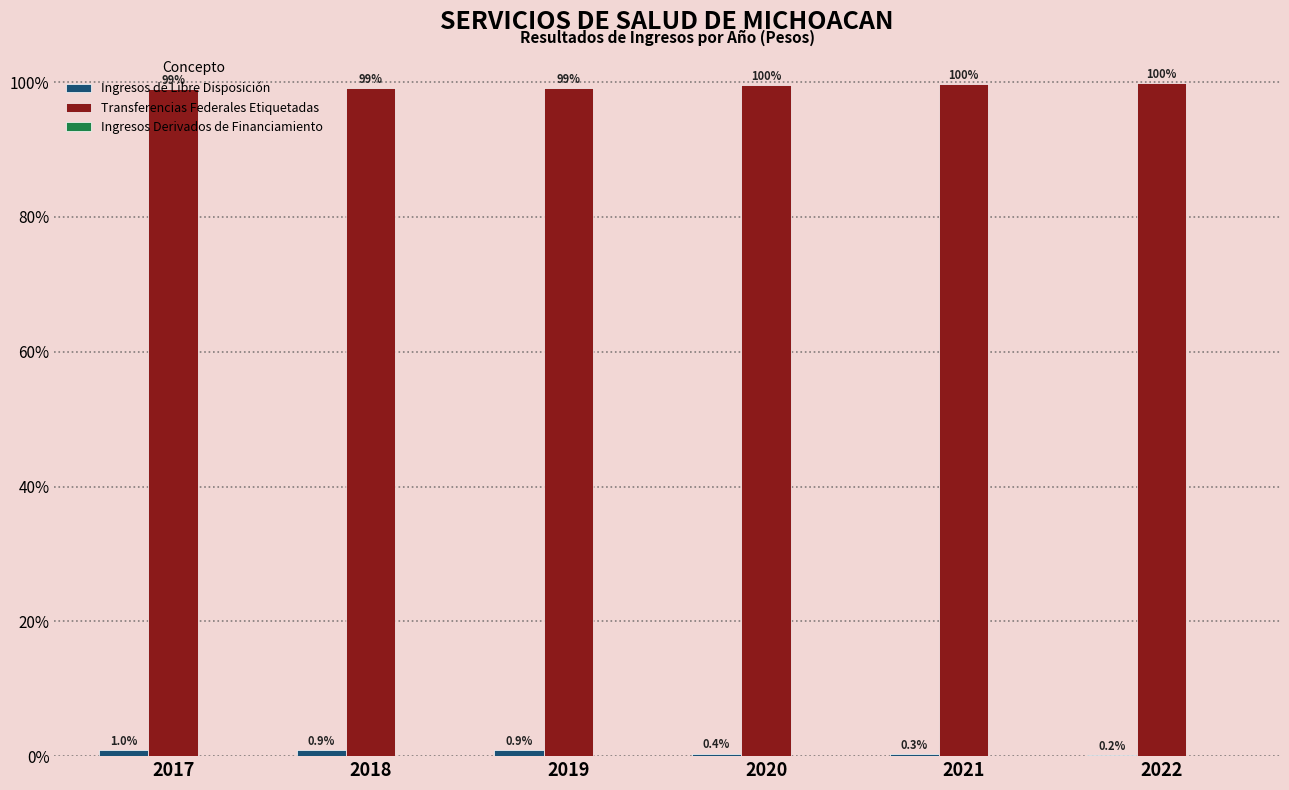

True or false: Transferencias Federales Etiquetadas has a value of 99.0 at 2017.

True